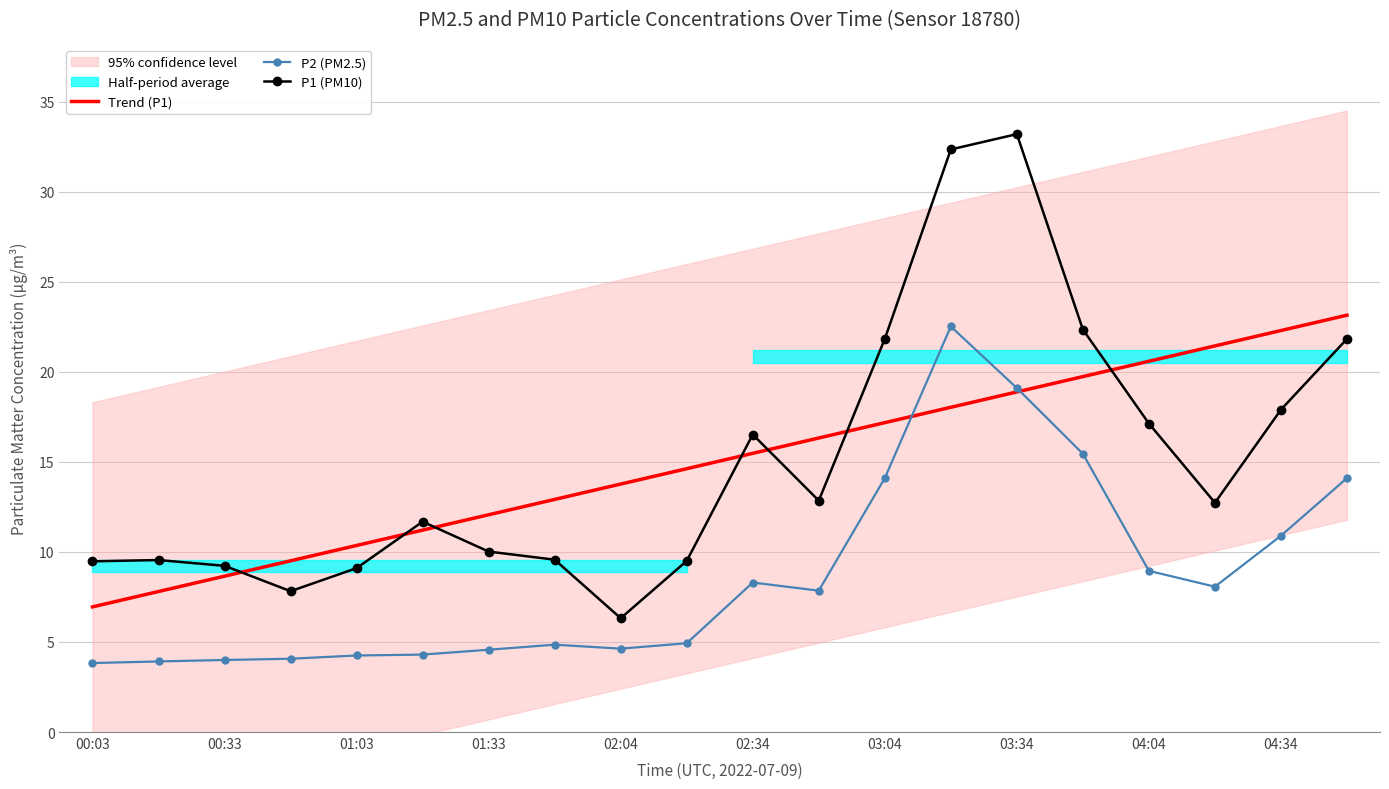

Reading left to right, list all the values displayed in this chart.

Trend (P1): 6.9	7.8	8.7	9.5	10.4	11.2	12.1	12.9	13.8	14.6	15.5	16.3	17.2	18.0	18.9	19.7	20.6	21.4	22.3	23.1
P2 (PM2.5): 3.8	3.9	4.0	4.1	4.2	4.3	4.6	4.8	4.6	4.9	8.3	7.8	14.1	22.5	19.1	15.4	8.9	8.1	10.9	14.1
P1 (PM10): 9.5	9.6	9.2	7.8	9.1	11.7	10.0	9.6	6.3	9.5	16.5	12.8	21.8	32.4	33.2	22.4	17.1	12.7	17.9	21.8